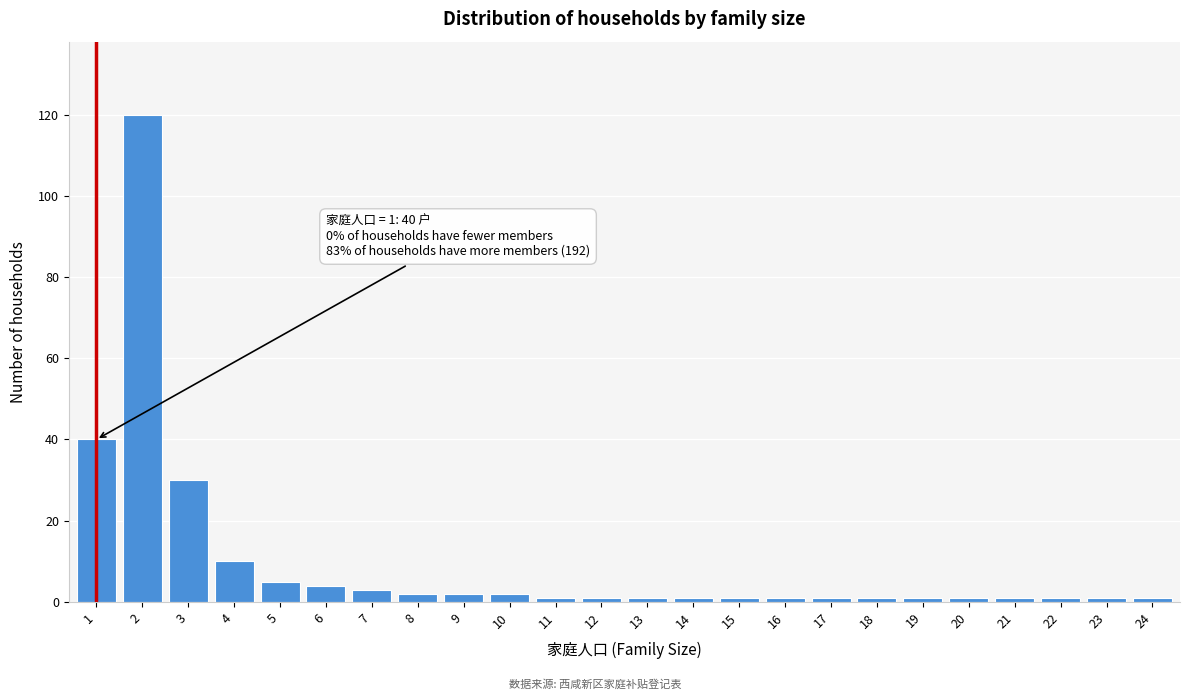

Reading left to right, extract all data points from this chart.

1=40	2=120	3=30	4=10	5=5	6=4	7=3	8=2	9=2	10=2	11=1	12=1	13=1	14=1	15=1	16=1	17=1	18=1	19=1	20=1	21=1	22=1	23=1	24=1